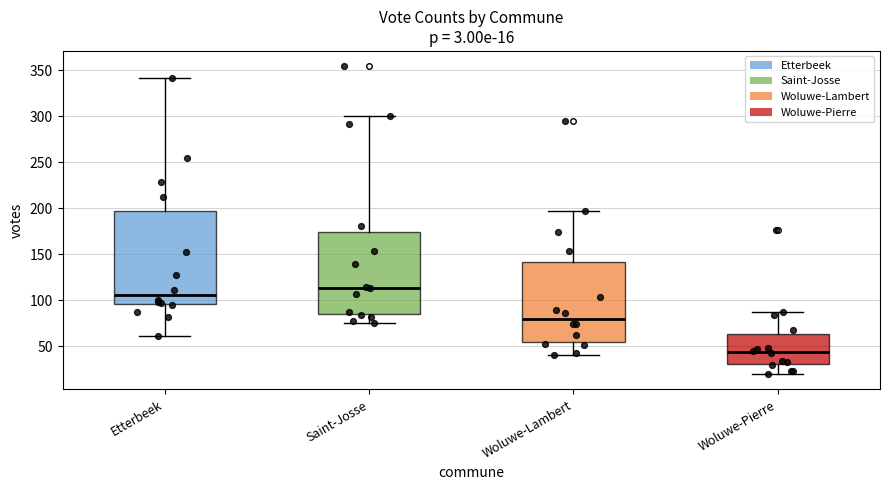

Comparing the boxes themselves (not the whiskers), which one is the tallest?

Etterbeek